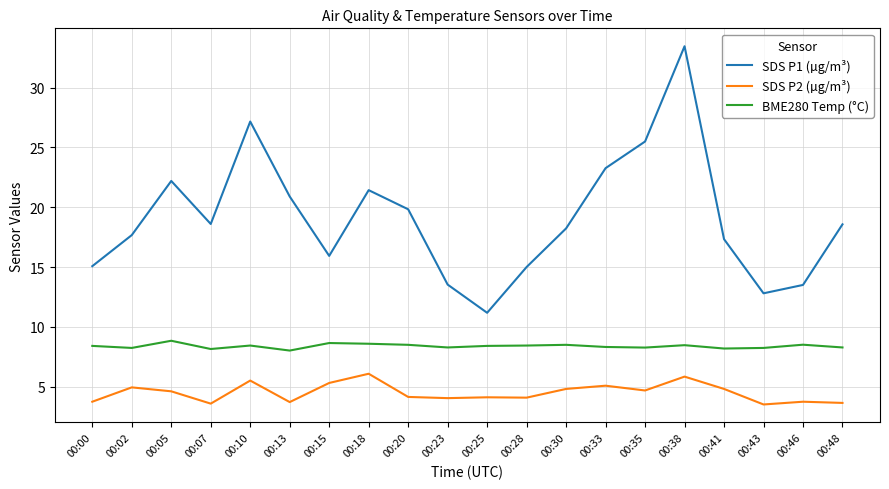

The SDS P1 (µg/m³) series shows 4.7 at 00:07. True or false?

False